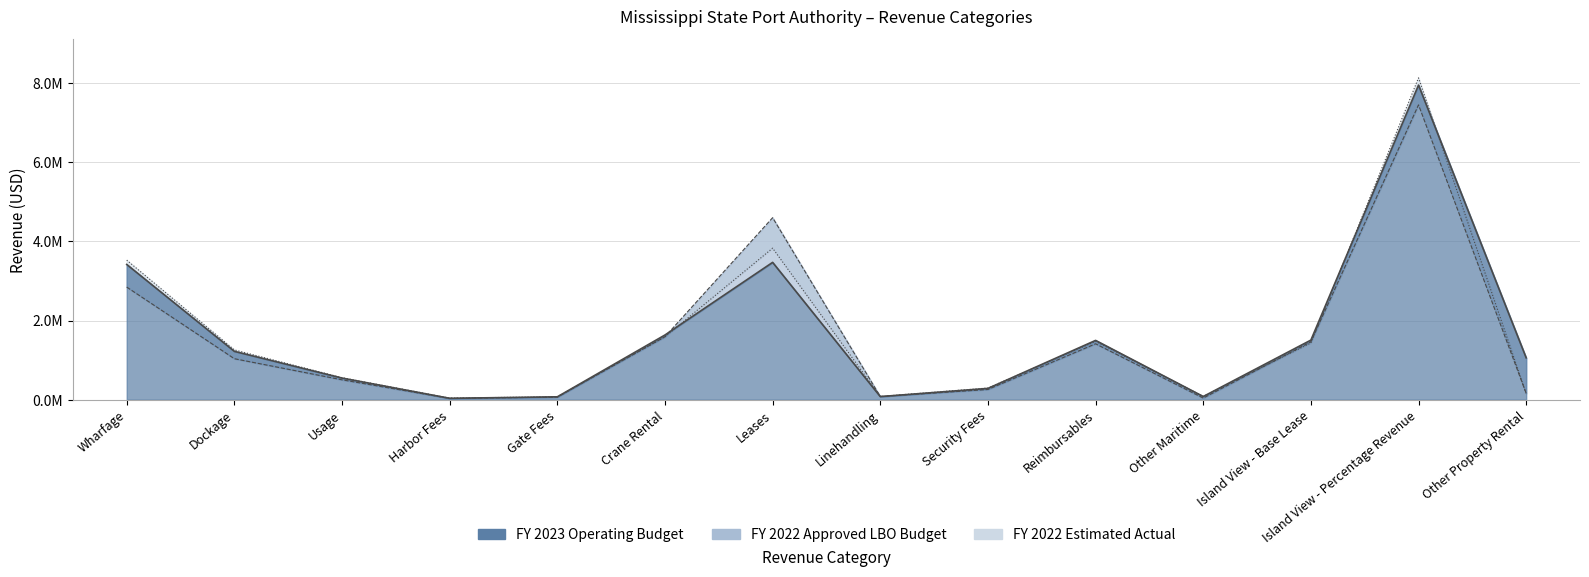

True or false: FY 2022 Estimated Actual has a value of 3526219 at Wharfage.

True